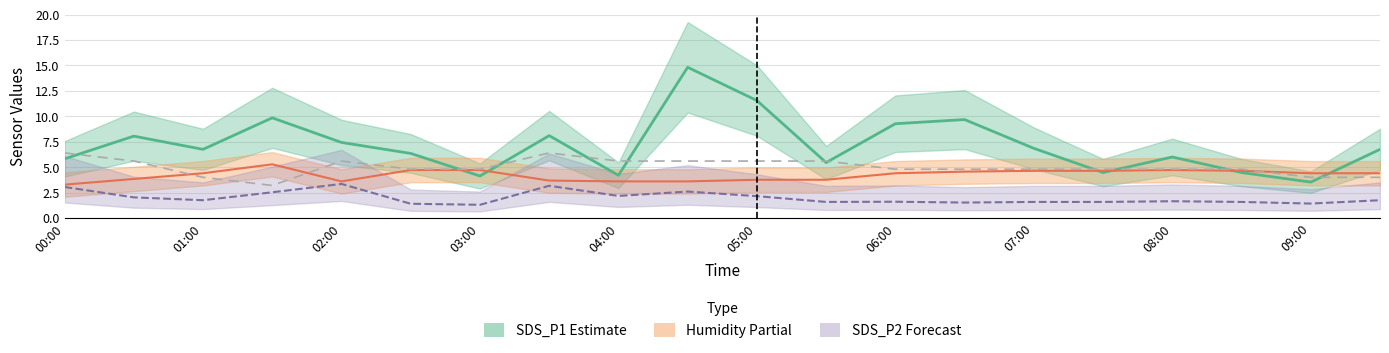

At how many categories does at least one series exceed 6?

12